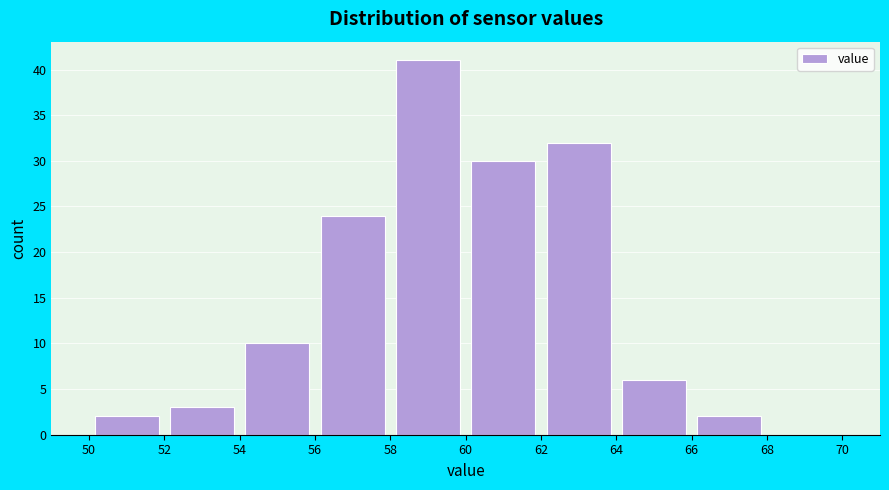

Reading left to right, transcribe this chart: for each bar, give the range it covers on the x-axis and its height. The values are not printed on the chart, so give them approximately, as read against the axis.

50 to 52: 2
52 to 54: 3
54 to 56: 10
56 to 58: 24
58 to 60: 41
60 to 62: 30
62 to 64: 32
64 to 66: 6
66 to 68: 2
68 to 70: 0